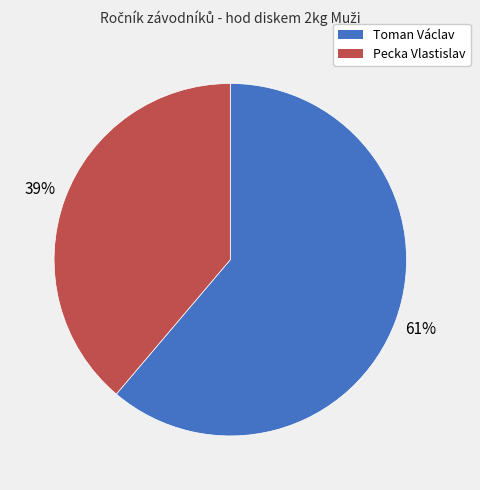

Which category has the smallest portion of the pie?

Pecka Vlastislav